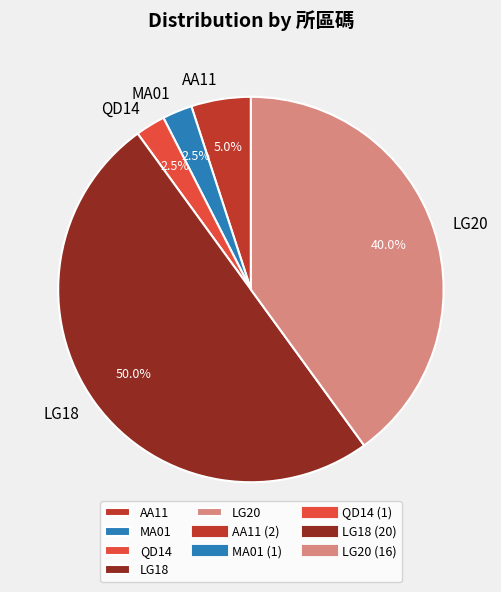

To the nearest percent, what is the average slice percentage?

20%